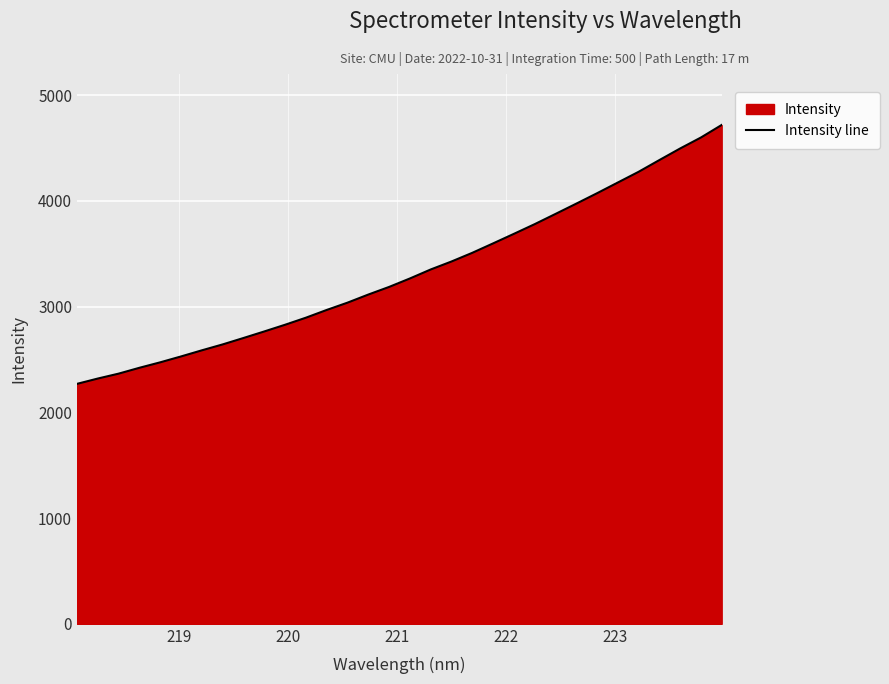

What is the smallest value displayed?

2269.3